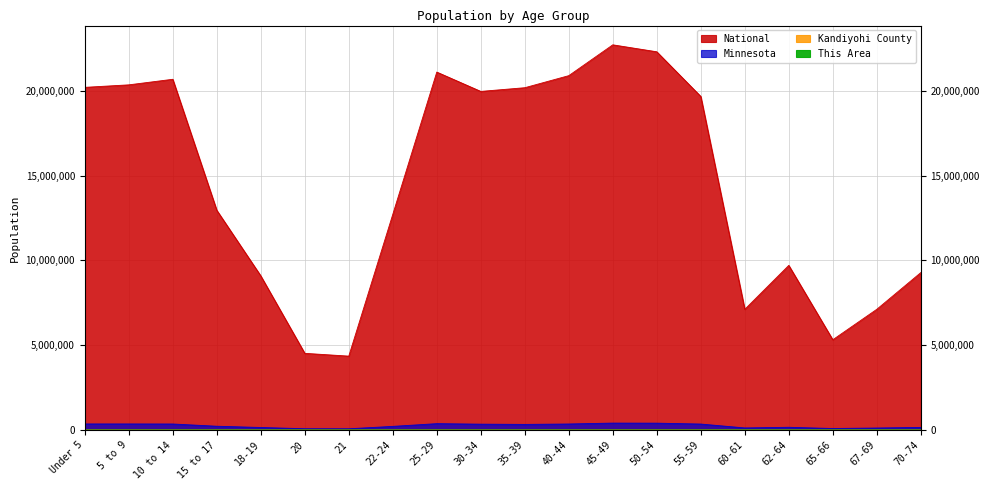

What is the value of the Minnesota point at the 5th from the left?

147148